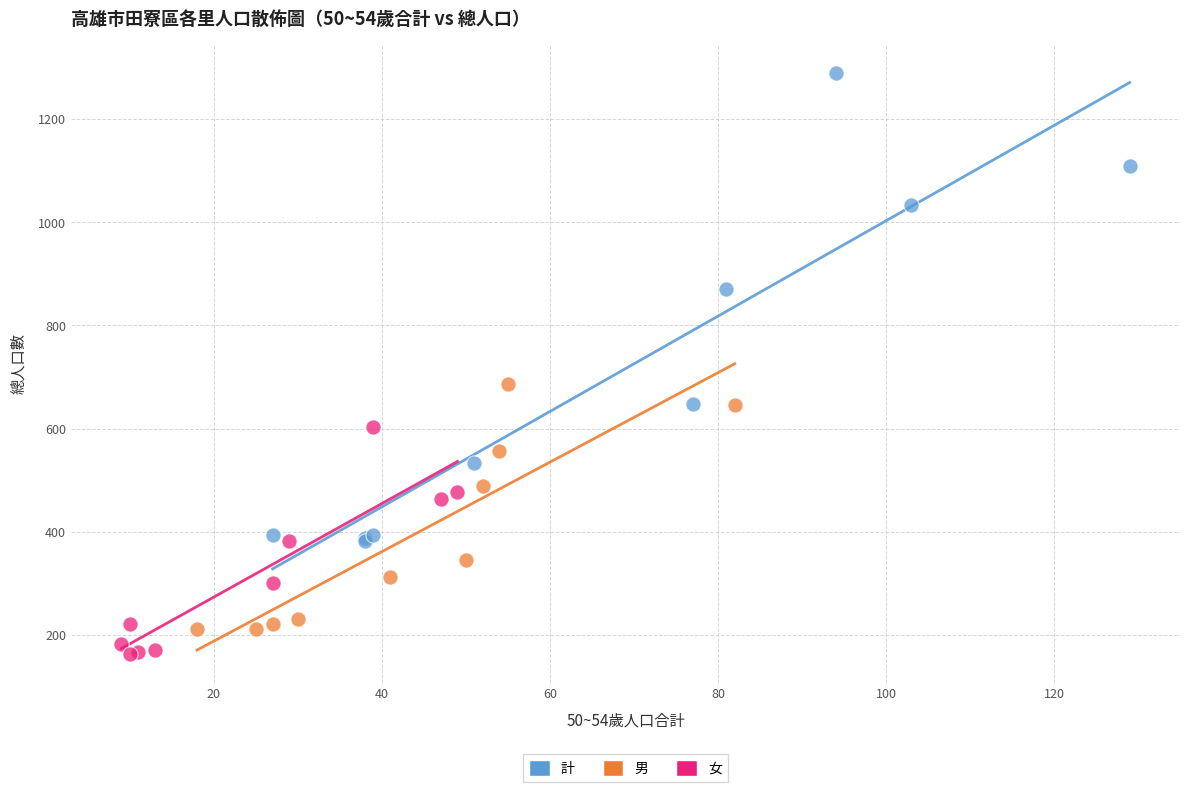

Which series contains the highest Y value?

計